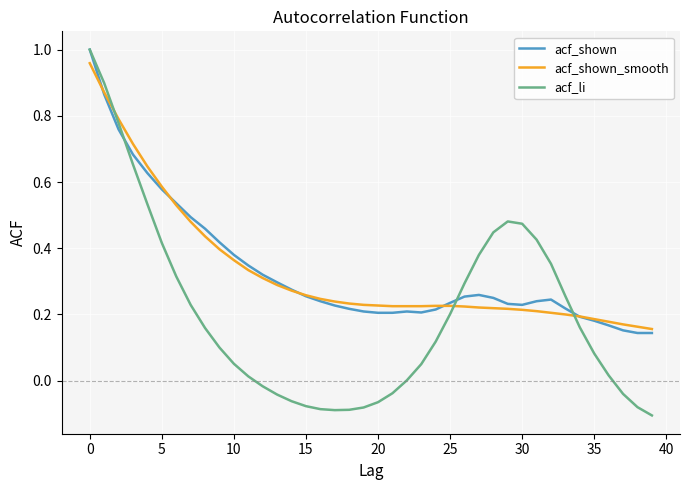

Which series has the widest spread of values?

acf_li